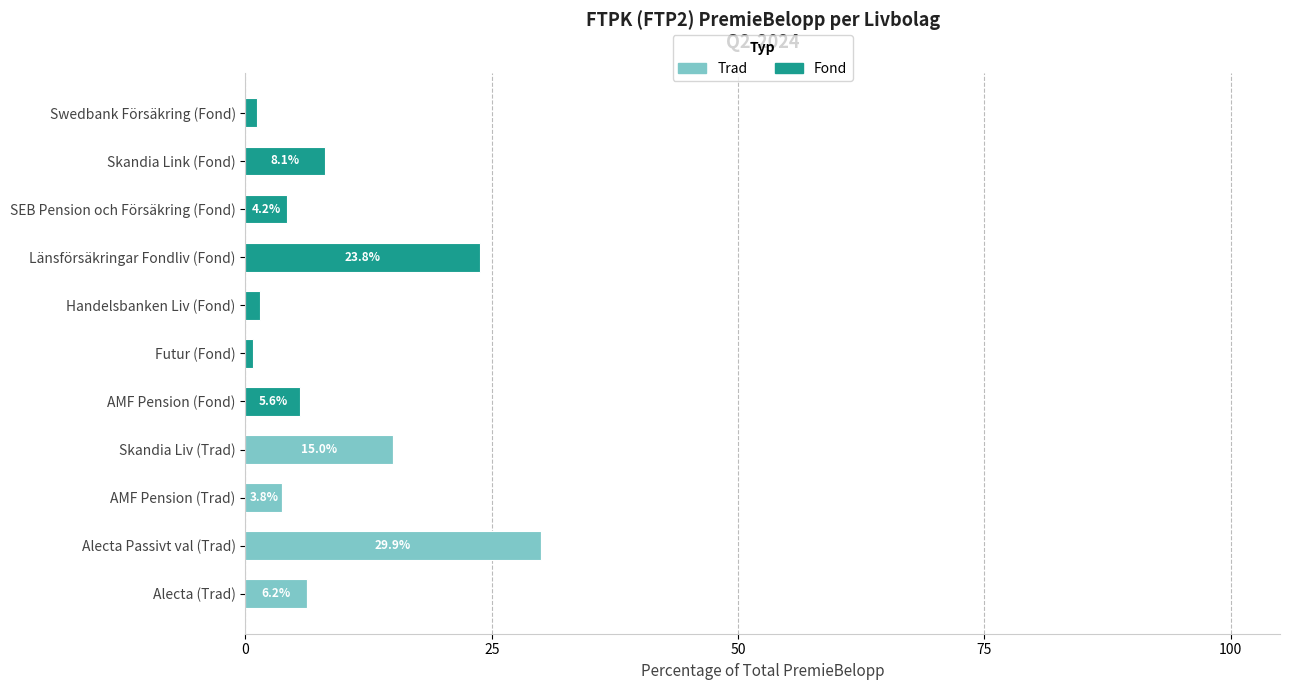

True or false: Trad has a value of 6.5 at Skandia Liv (Trad).

False